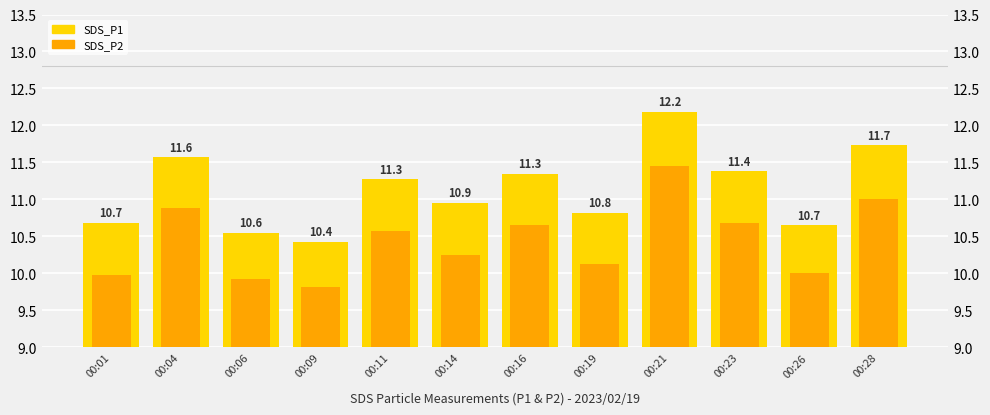

At which label does SDS_P1 first exceed 11?

00:04